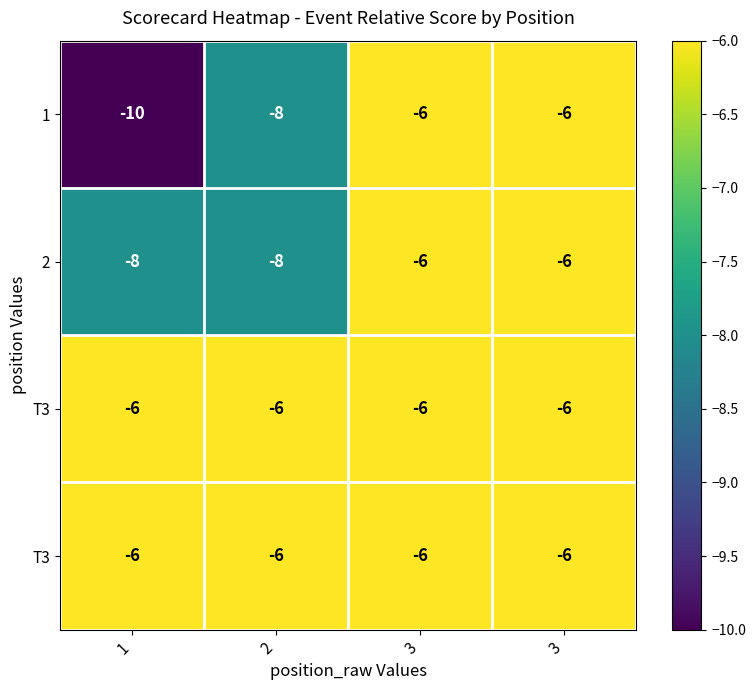

Count the number of data series in this chart.

4